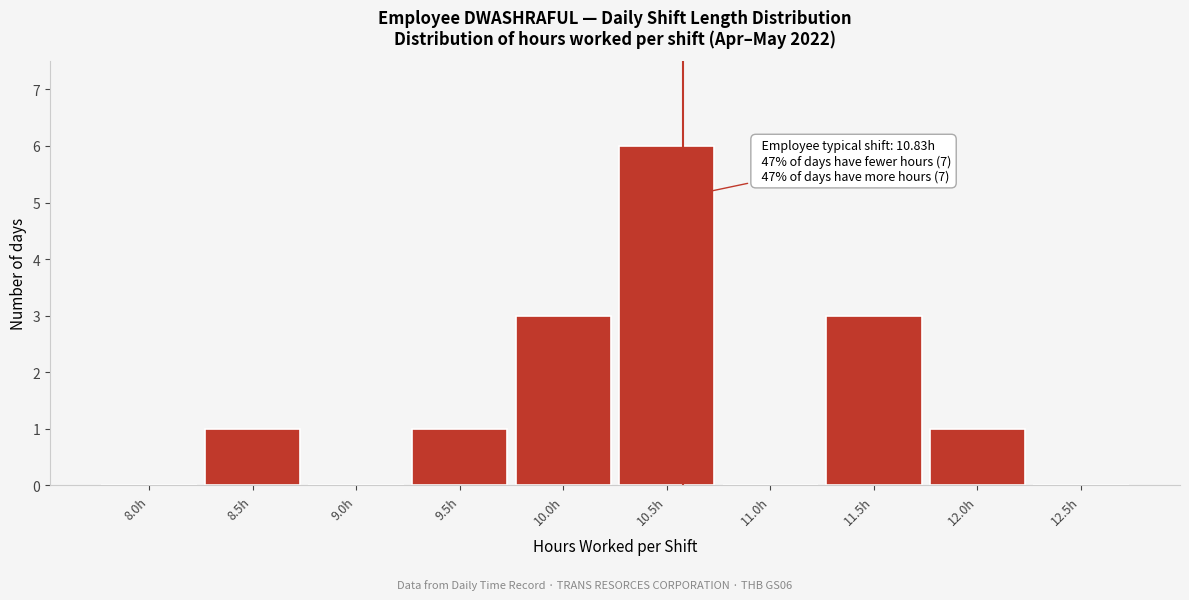

Reading left to right, list all the values displayed in this chart.

8.0h=0	8.5h=1	9.0h=0	9.5h=1	10.0h=3	10.5h=6	11.0h=0	11.5h=3	12.0h=1	12.5h=0